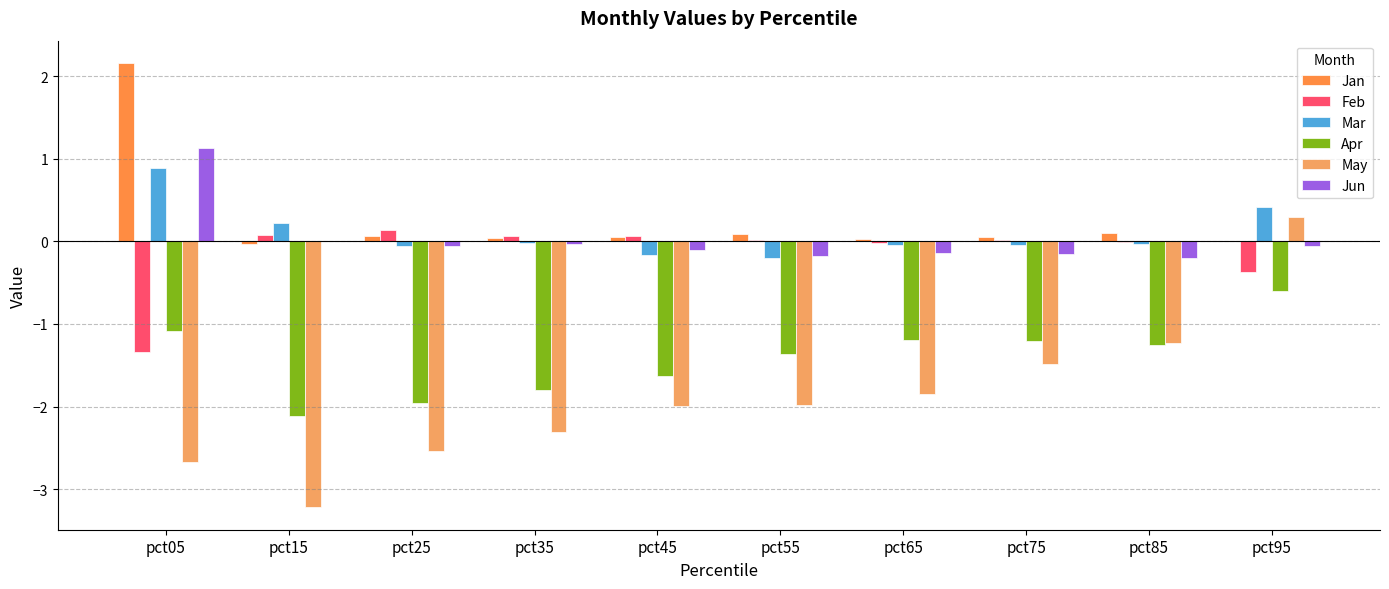

Which category has the lowest value across all series?

pct15